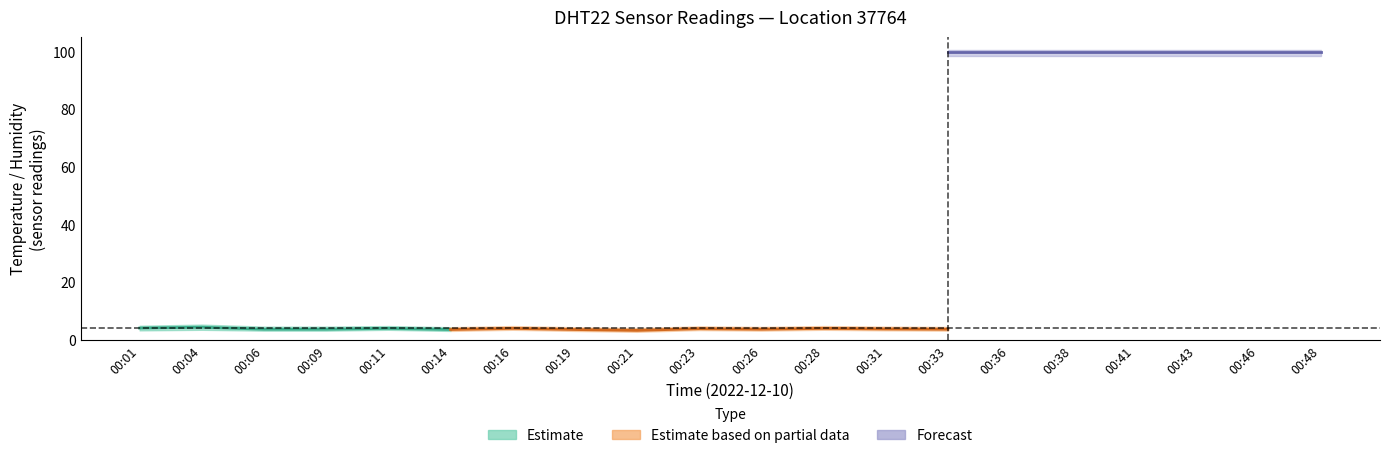

How many values in the temperature series are below 4?

10